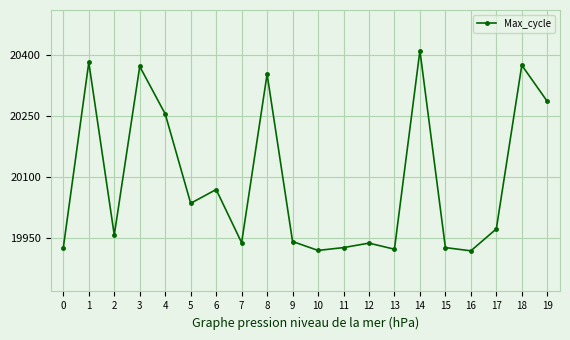

How many points are lower than both their immediate neighbors (excluding endpoints)?

6